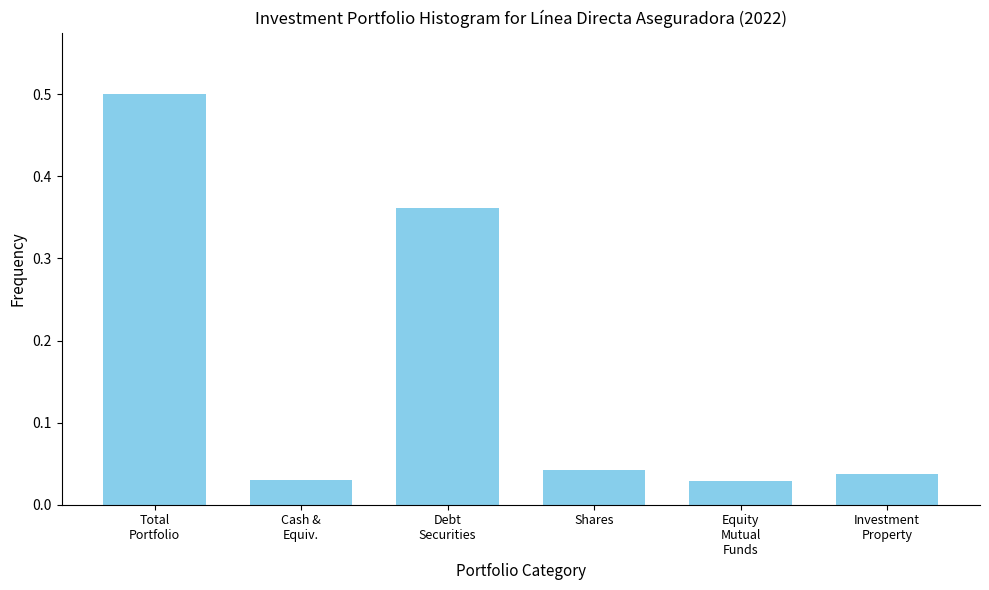

What is the difference between the maximum and second lowest values?

0.5